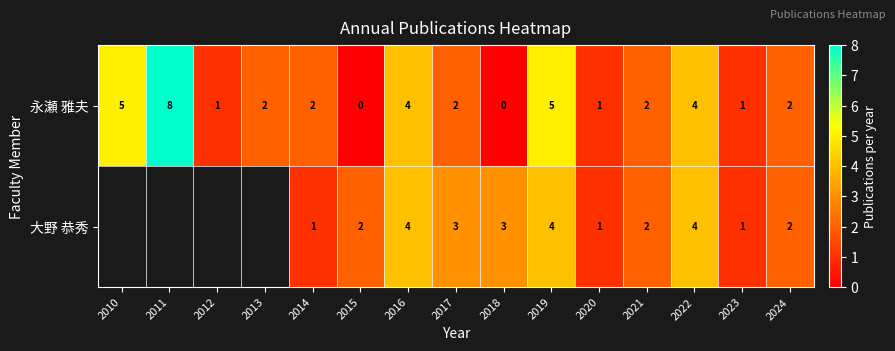

What is the sum of the 大野 恭秀 values at 2024 and 2021?

4